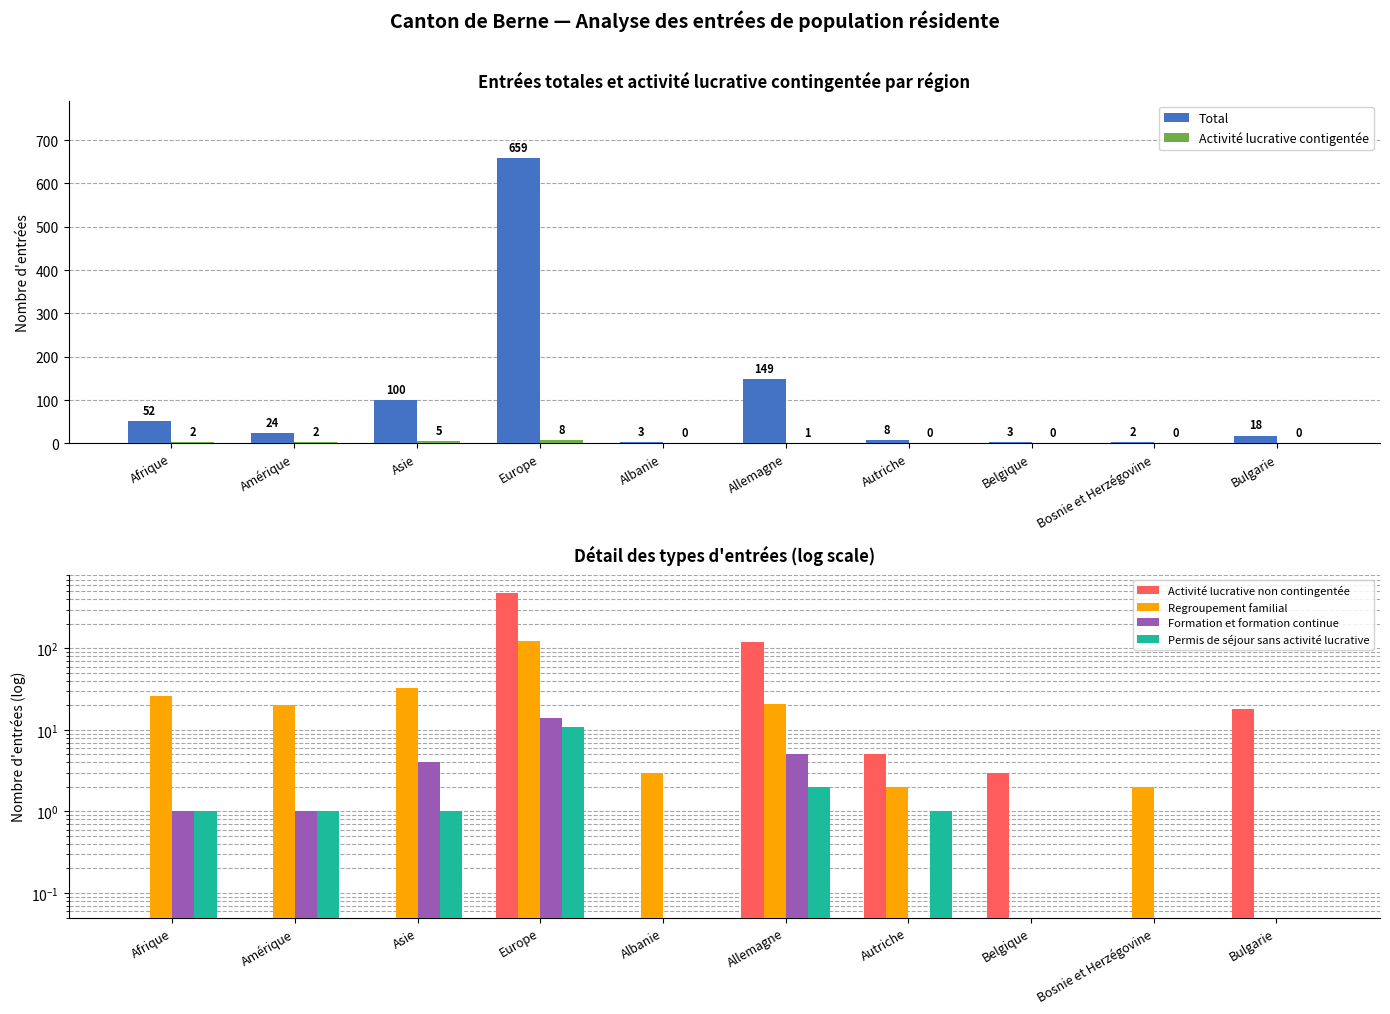

What is the difference between the maximum and minimum values in the Formation et formation continue series?

13.9